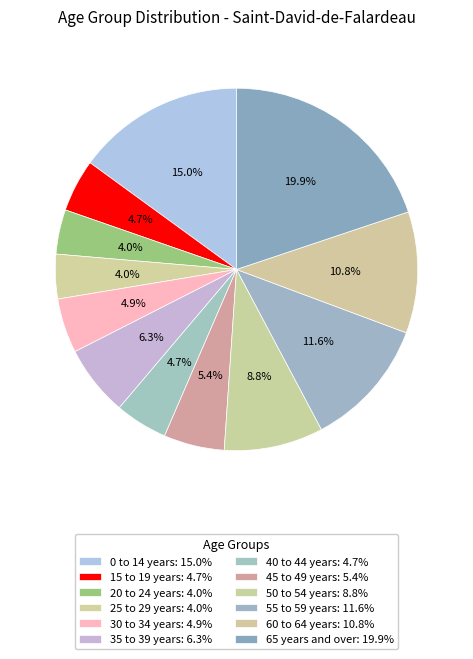

What is the ratio of the value at 25 to 29 years to the value at 35 to 39 years?

0.6